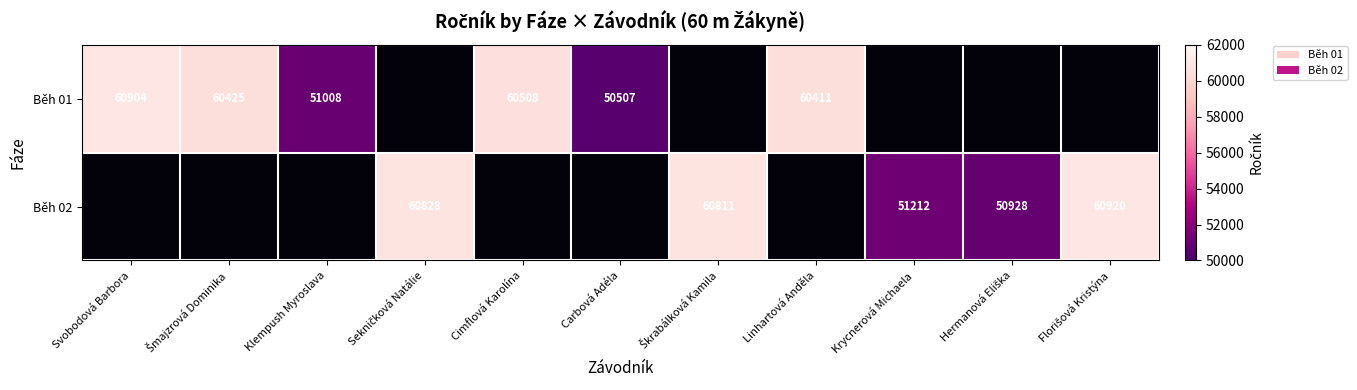

Which series changed the most between Hermanová Eliška and Florišová Kristýna?

Běh 02